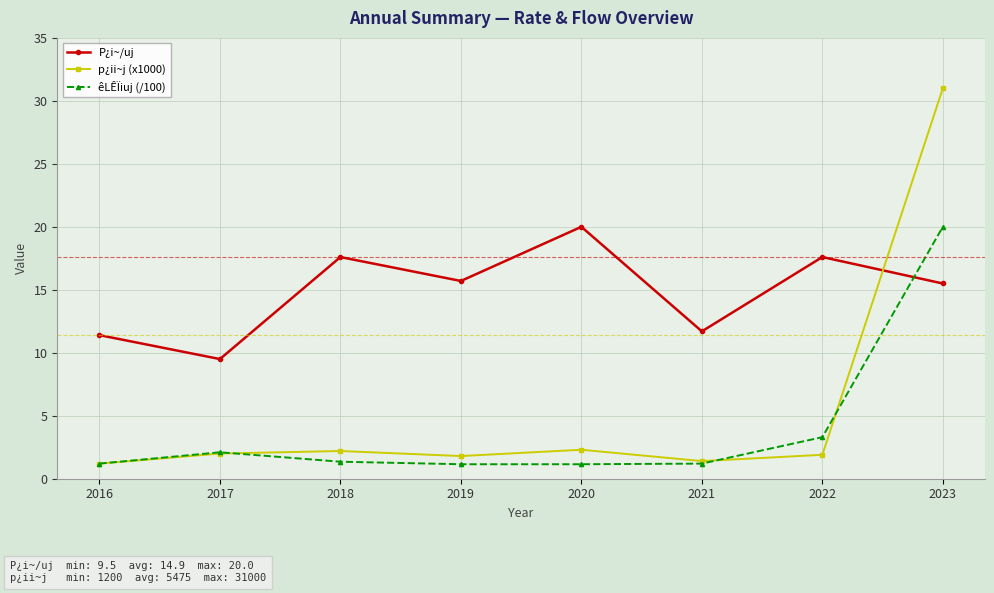

What is the total value across all series at 2021?

14.3